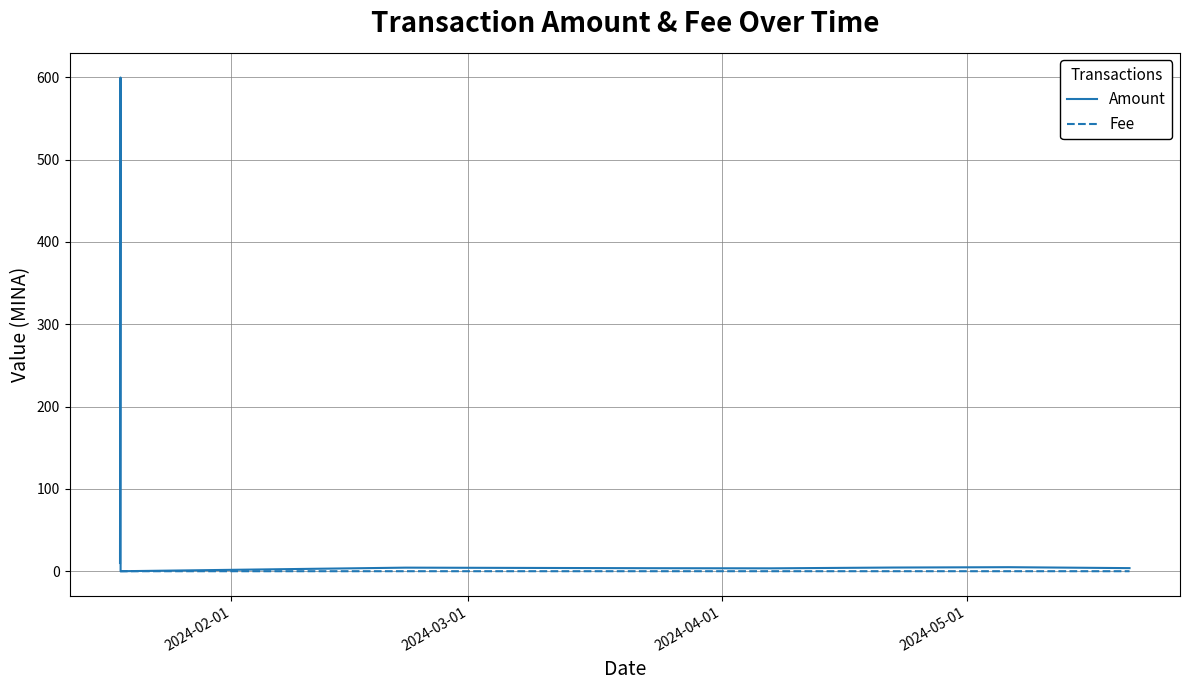

What is the greatest value displayed?

599.6